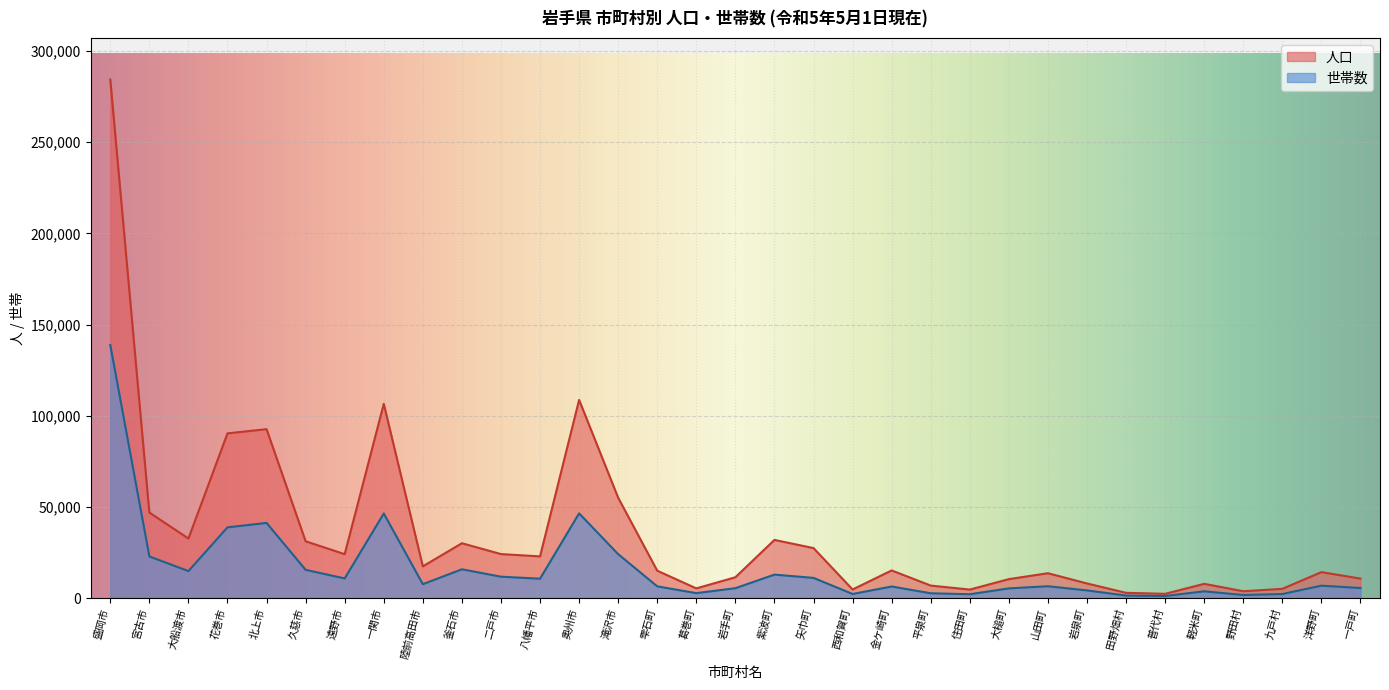

Is the value of 世帯数 at 山田町 greater than the value of 人口 at 雫石町?

No